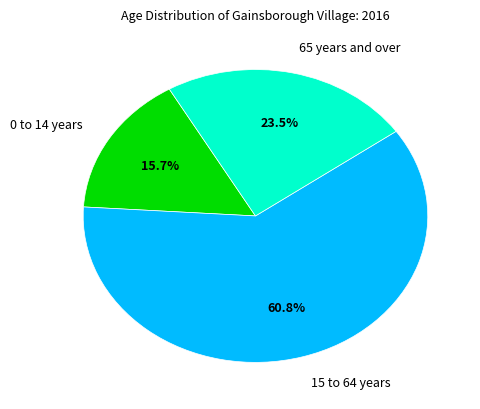

Is there a majority slice in this chart?

Yes